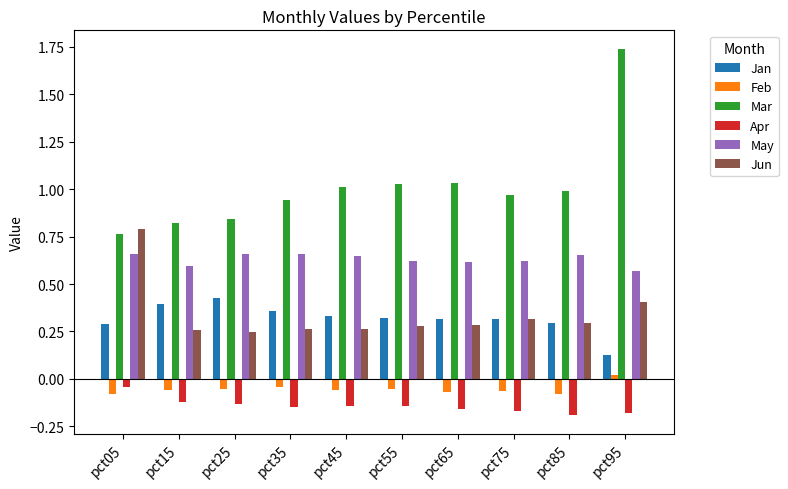

Which series has the widest spread of values?

Mar